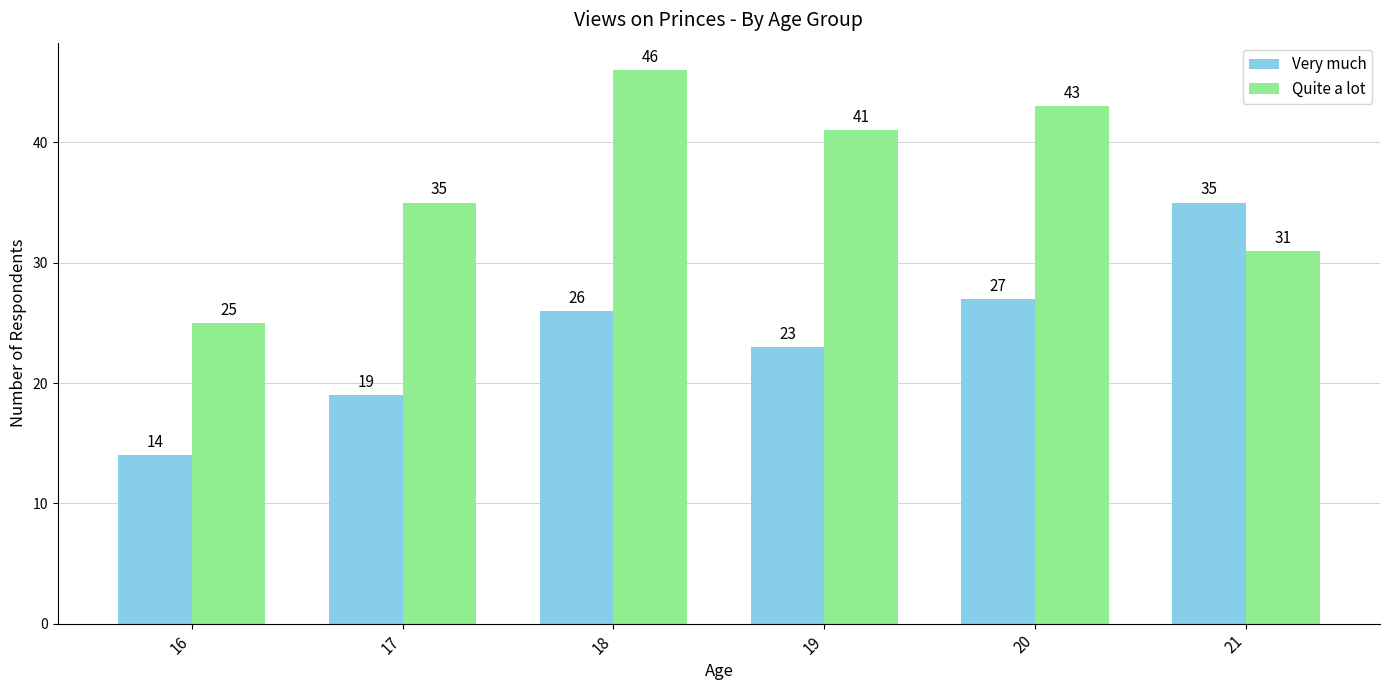

Which category has the lowest value across all series?

16